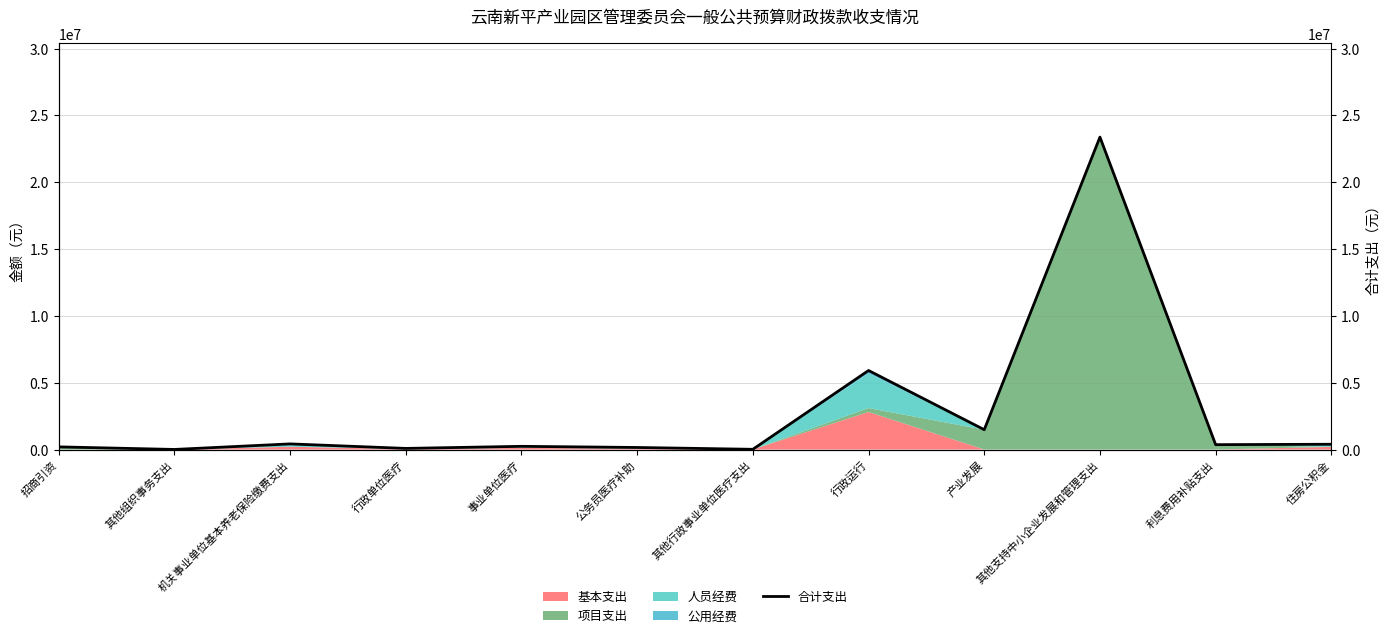

At which label does the data first exceed 364100?

机关事业单位基本养老保险缴费支出